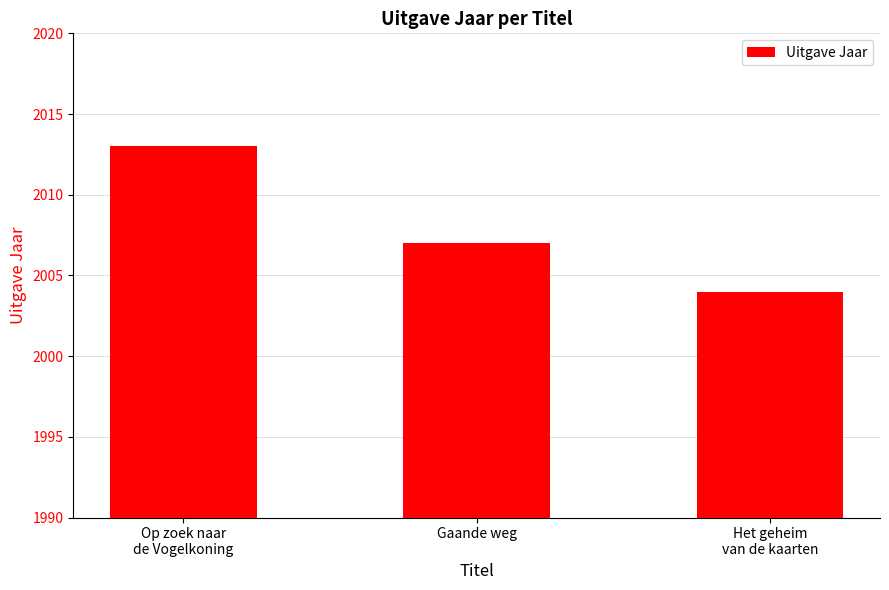

Rank the categories by value from lowest to highest.

Het geheim
van de kaarten, Gaande weg, Op zoek naar
de Vogelkoning